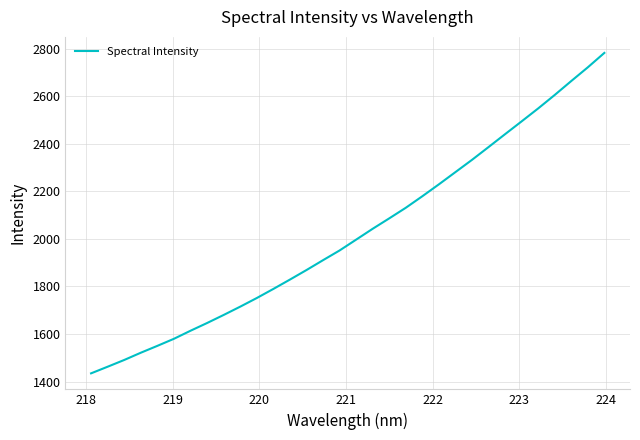

How many distinct data groups are displayed?

1